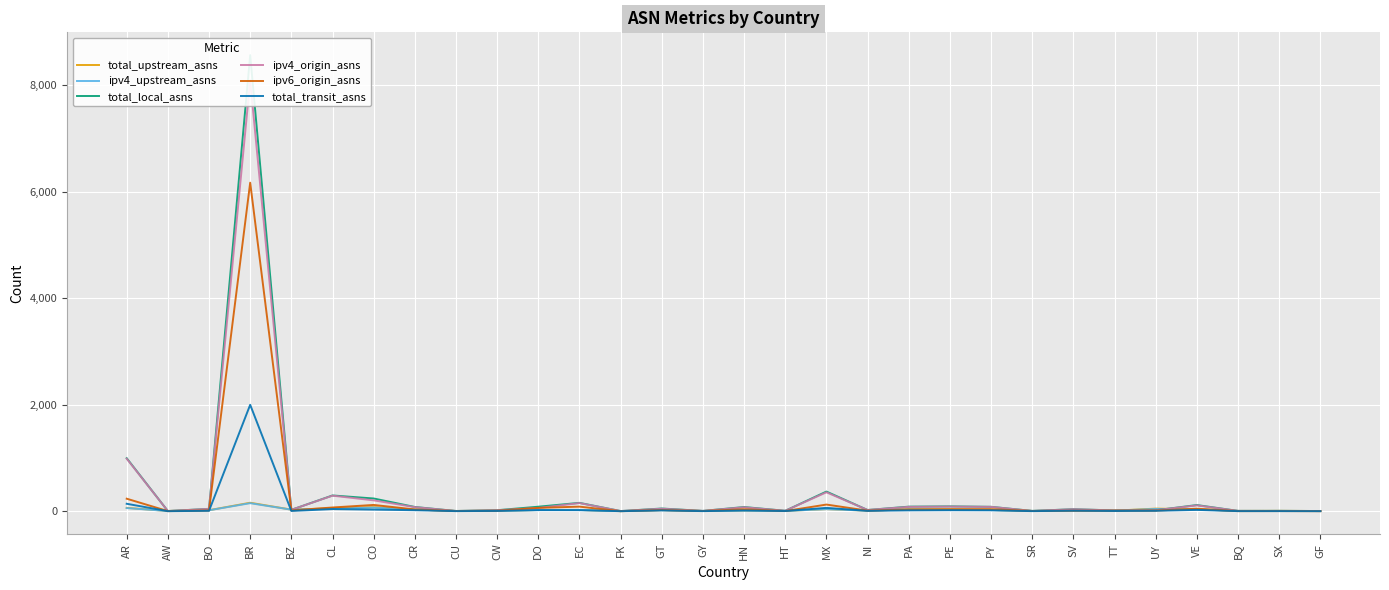

What are all the series names shown in the legend?

total_upstream_asns, ipv4_upstream_asns, total_local_asns, ipv4_origin_asns, ipv6_origin_asns, total_transit_asns